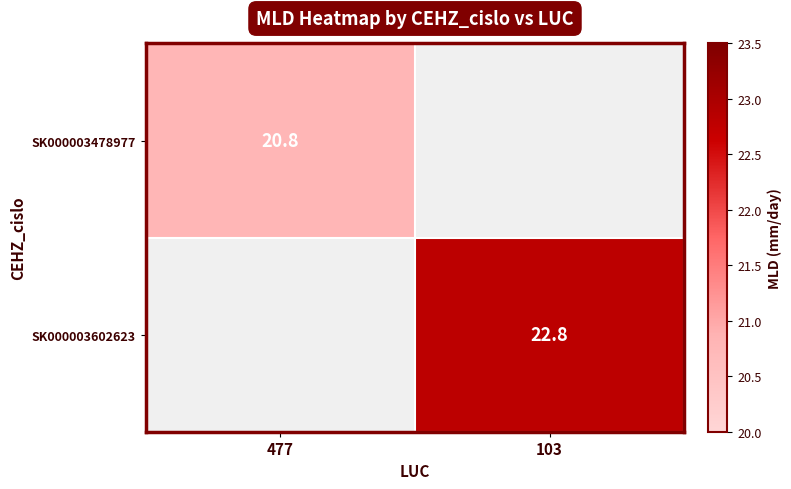

The SK000003602623 series shows 13.2 at 103. True or false?

False